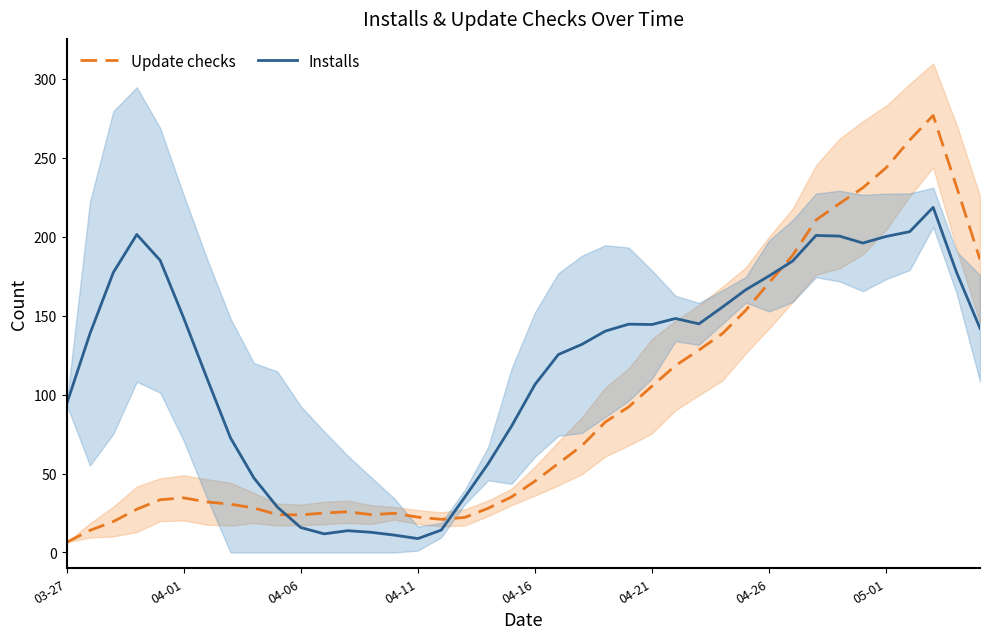

List the series in order of their overall mean, lowest first.

Update checks, Installs